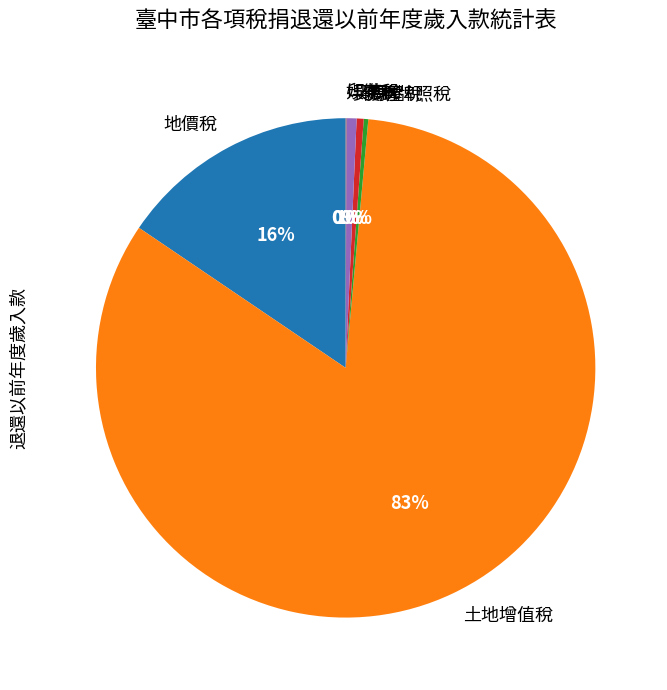

Approximately how many times larger is the value at 契稅 compared to 房屋稅?

2.2